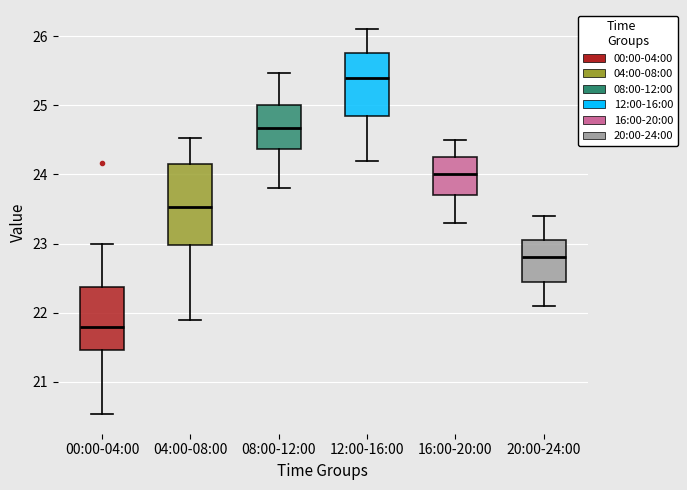

Where does the upper whisker of the box for 04:00-08:00 end on the y-axis? The values are not printed on the chart, so give them approximately, as read against the axis.

24.5